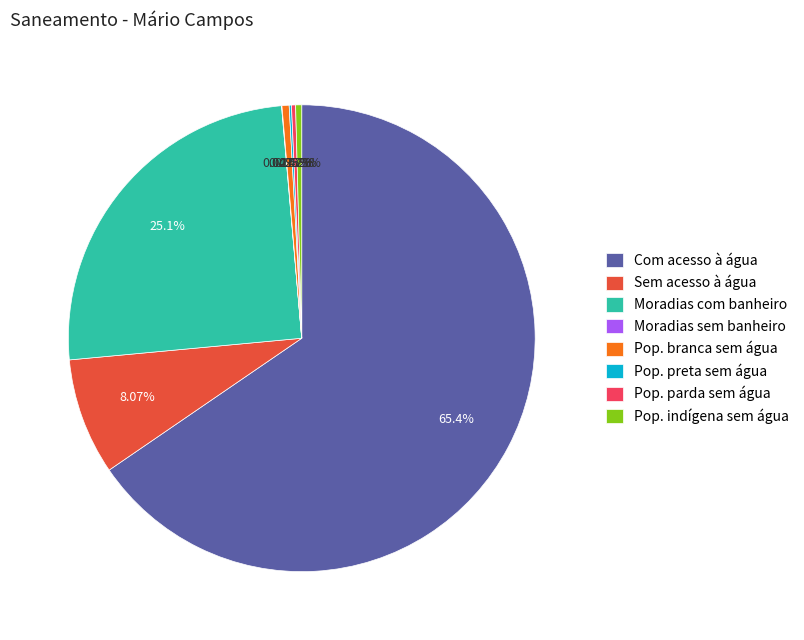

Between Pop. branca sem água and Sem acesso à água, which is larger?

Sem acesso à água